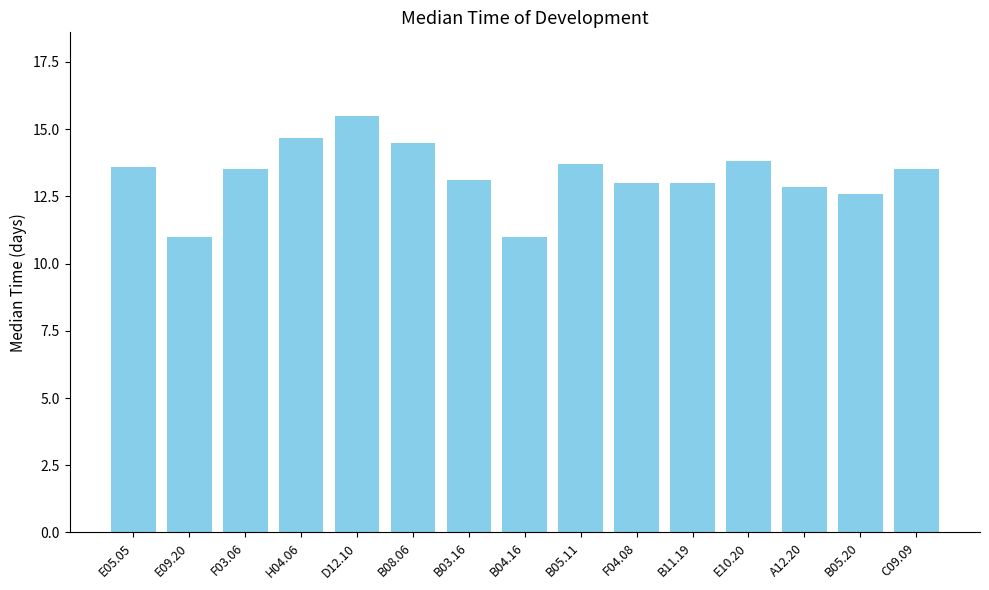

True or false: the data shows 13.6 at E05.05.

True